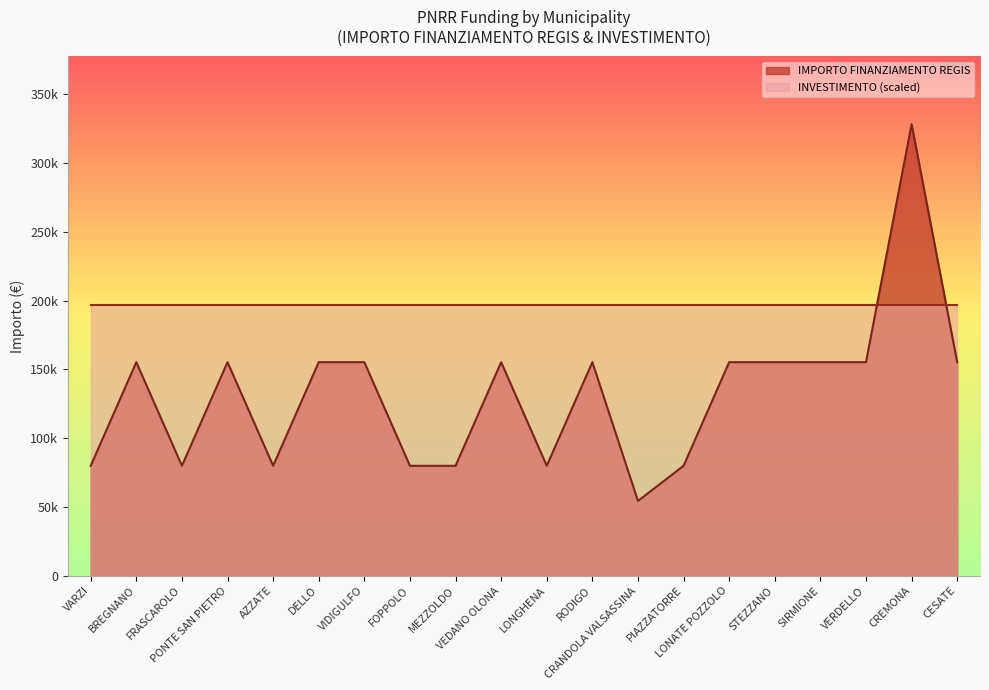

What is the difference between the maximum and minimum values?

273748